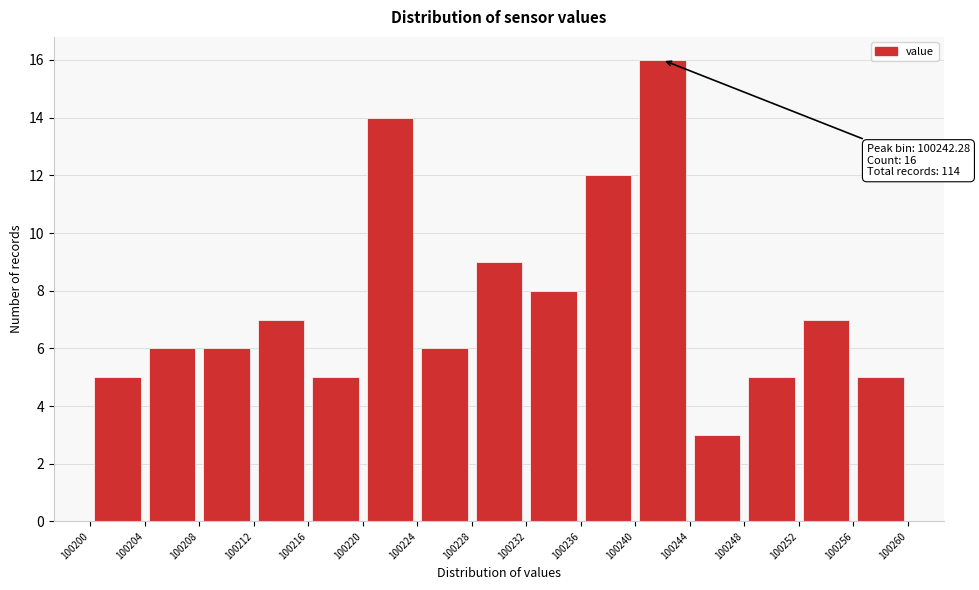

Which range on the x-axis has the tallest bar?

100240 to 100244